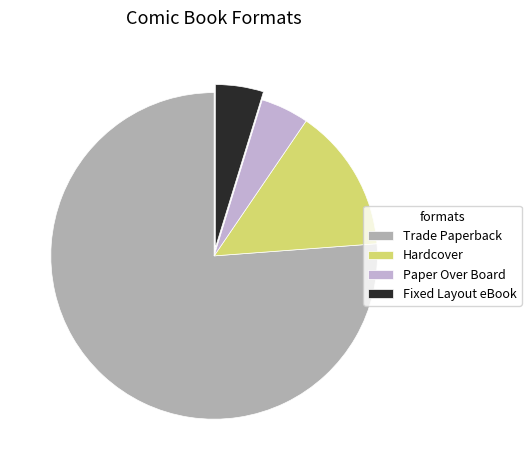

How many segments does this pie chart have?

4